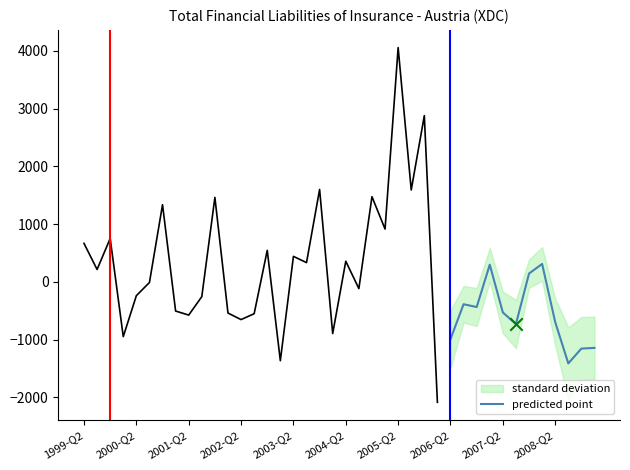

Which has a higher value, 2007-Q4 or 2004-Q2?

2004-Q2